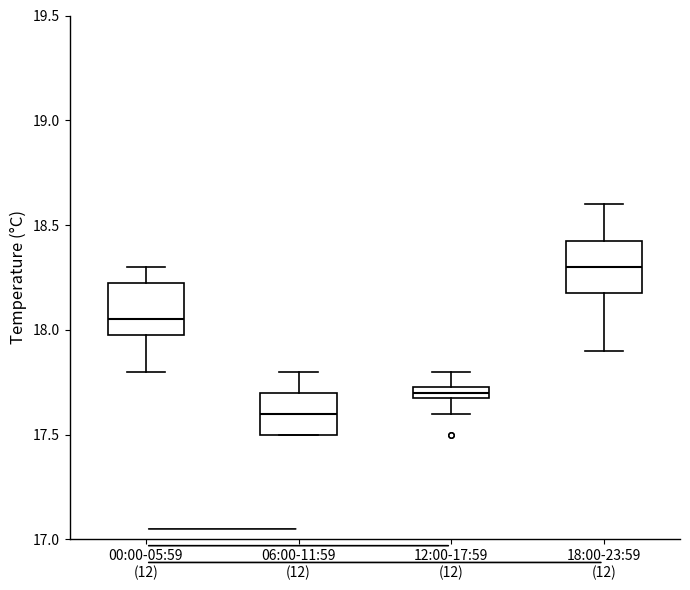

Where does the upper whisker of the box for 12:00-17:59 (12) end on the y-axis? The values are not printed on the chart, so give them approximately, as read against the axis.

17.80